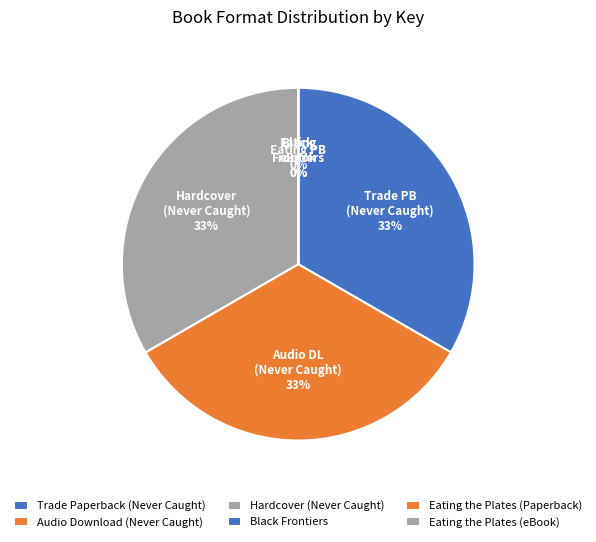

True or false: Hardcover (Never Caught) accounts for 33% of the total.

True